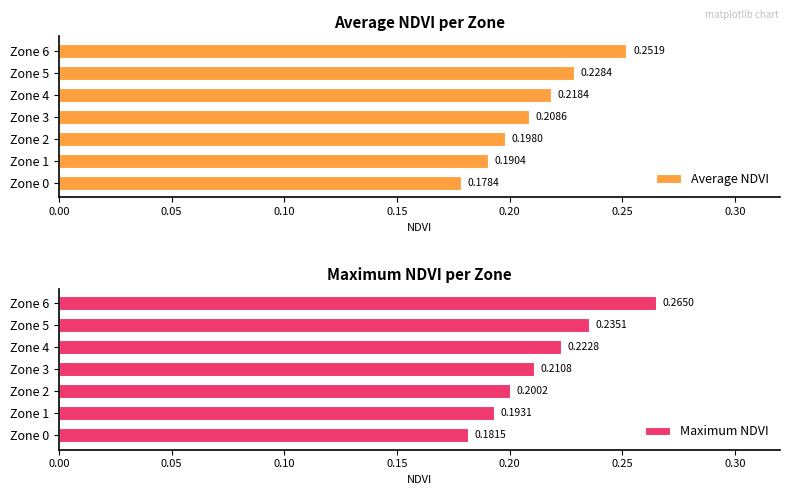

Rank the categories by Maximum NDVI value from lowest to highest.

Zone 0, Zone 1, Zone 2, Zone 3, Zone 4, Zone 5, Zone 6